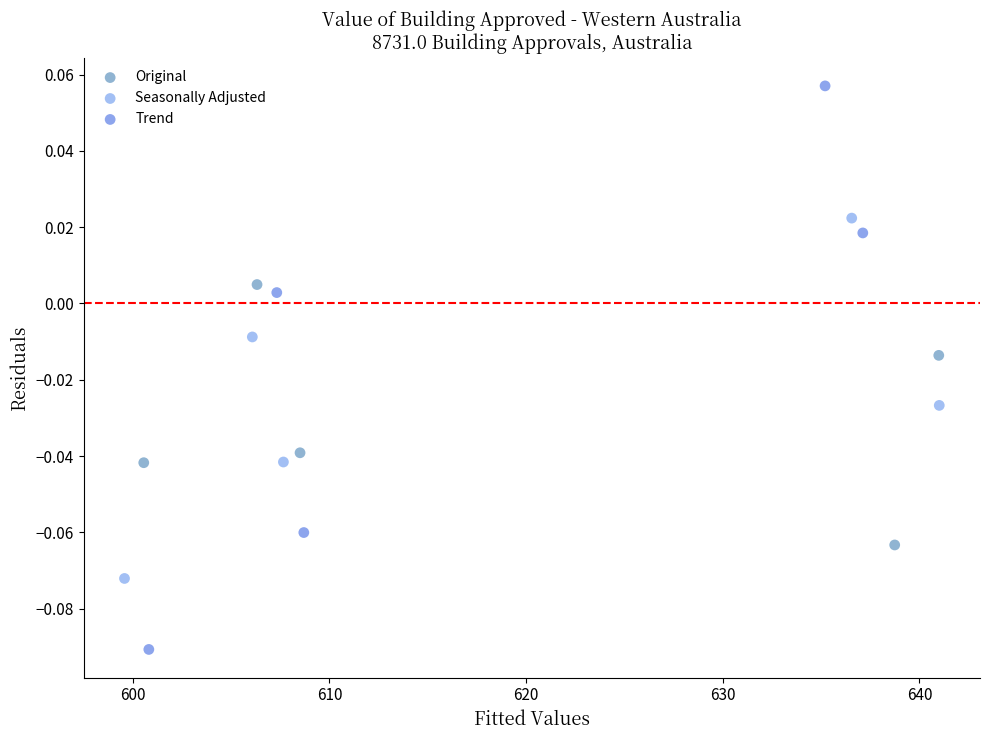

Which series reaches the minimum Y coordinate?

Trend